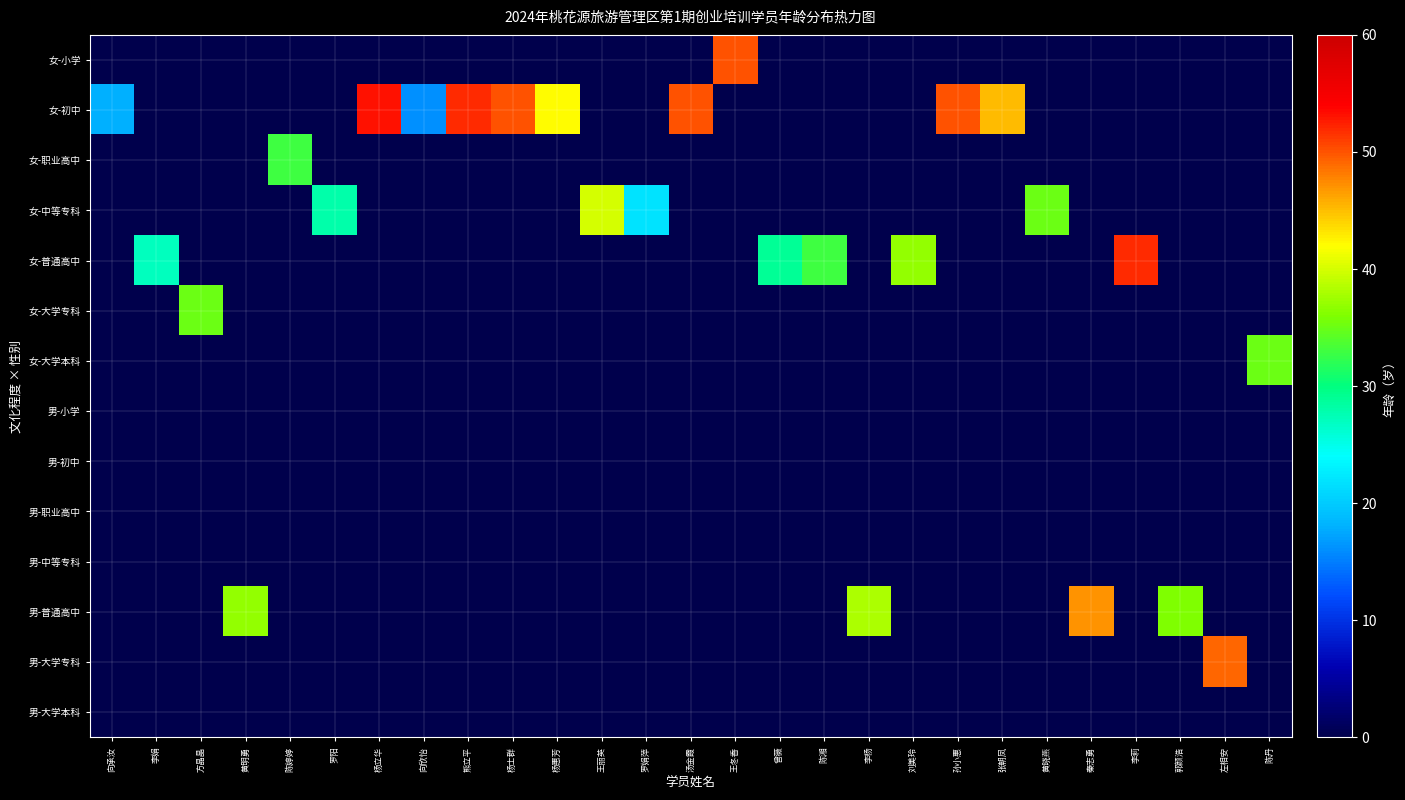

Reading left to right, what are all the values shown in this chart?

女-小学: 向承汝=0	李娟=0	方晶晶=0	黄明勇=0	陈婷婷=0	罗阳=0	杨立华=0	向欣怡=0	熊立平=0	杨士群=0	杨惠芳=0	王丽英=0	罗娟萍=0	汤金霞=0	王冬香=50	曾薇=0	陈湘=0	李杨=0	刘美玲=0	孙小惠=0	张朝凤=0	黄晓燕=0	秦志勇=0	李莉=0	郭颜浩=0	左相安=0	陈丹=0
女-初中: 向承汝=18	李娟=0	方晶晶=0	黄明勇=0	陈婷婷=0	罗阳=0	杨立华=53	向欣怡=16	熊立平=52	杨士群=50	杨惠芳=42	王丽英=0	罗娟萍=0	汤金霞=50	王冬香=0	曾薇=0	陈湘=0	李杨=0	刘美玲=0	孙小惠=50	张朝凤=45	黄晓燕=0	秦志勇=0	李莉=0	郭颜浩=0	左相安=0	陈丹=0
女-职业高中: 向承汝=0	李娟=0	方晶晶=0	黄明勇=0	陈婷婷=33	罗阳=0	杨立华=0	向欣怡=0	熊立平=0	杨士群=0	杨惠芳=0	王丽英=0	罗娟萍=0	汤金霞=0	王冬香=0	曾薇=0	陈湘=0	李杨=0	刘美玲=0	孙小惠=0	张朝凤=0	黄晓燕=0	秦志勇=0	李莉=0	郭颜浩=0	左相安=0	陈丹=0
女-中等专科: 向承汝=0	李娟=0	方晶晶=0	黄明勇=0	陈婷婷=0	罗阳=28	杨立华=0	向欣怡=0	熊立平=0	杨士群=0	杨惠芳=0	王丽英=40	罗娟萍=22	汤金霞=0	王冬香=0	曾薇=0	陈湘=0	李杨=0	刘美玲=0	孙小惠=0	张朝凤=0	黄晓燕=35	秦志勇=0	李莉=0	郭颜浩=0	左相安=0	陈丹=0
女-普通高中: 向承汝=0	李娟=27	方晶晶=0	黄明勇=0	陈婷婷=0	罗阳=0	杨立华=0	向欣怡=0	熊立平=0	杨士群=0	杨惠芳=0	王丽英=0	罗娟萍=0	汤金霞=0	王冬香=0	曾薇=29	陈湘=33	李杨=0	刘美玲=37	孙小惠=0	张朝凤=0	黄晓燕=0	秦志勇=0	李莉=52	郭颜浩=0	左相安=0	陈丹=0
女-大学专科: 向承汝=0	李娟=0	方晶晶=35	黄明勇=0	陈婷婷=0	罗阳=0	杨立华=0	向欣怡=0	熊立平=0	杨士群=0	杨惠芳=0	王丽英=0	罗娟萍=0	汤金霞=0	王冬香=0	曾薇=0	陈湘=0	李杨=0	刘美玲=0	孙小惠=0	张朝凤=0	黄晓燕=0	秦志勇=0	李莉=0	郭颜浩=0	左相安=0	陈丹=0
女-大学本科: 向承汝=0	李娟=0	方晶晶=0	黄明勇=0	陈婷婷=0	罗阳=0	杨立华=0	向欣怡=0	熊立平=0	杨士群=0	杨惠芳=0	王丽英=0	罗娟萍=0	汤金霞=0	王冬香=0	曾薇=0	陈湘=0	李杨=0	刘美玲=0	孙小惠=0	张朝凤=0	黄晓燕=0	秦志勇=0	李莉=0	郭颜浩=0	左相安=0	陈丹=35
男-小学: 向承汝=0	李娟=0	方晶晶=0	黄明勇=0	陈婷婷=0	罗阳=0	杨立华=0	向欣怡=0	熊立平=0	杨士群=0	杨惠芳=0	王丽英=0	罗娟萍=0	汤金霞=0	王冬香=0	曾薇=0	陈湘=0	李杨=0	刘美玲=0	孙小惠=0	张朝凤=0	黄晓燕=0	秦志勇=0	李莉=0	郭颜浩=0	左相安=0	陈丹=0
男-初中: 向承汝=0	李娟=0	方晶晶=0	黄明勇=0	陈婷婷=0	罗阳=0	杨立华=0	向欣怡=0	熊立平=0	杨士群=0	杨惠芳=0	王丽英=0	罗娟萍=0	汤金霞=0	王冬香=0	曾薇=0	陈湘=0	李杨=0	刘美玲=0	孙小惠=0	张朝凤=0	黄晓燕=0	秦志勇=0	李莉=0	郭颜浩=0	左相安=0	陈丹=0
男-职业高中: 向承汝=0	李娟=0	方晶晶=0	黄明勇=0	陈婷婷=0	罗阳=0	杨立华=0	向欣怡=0	熊立平=0	杨士群=0	杨惠芳=0	王丽英=0	罗娟萍=0	汤金霞=0	王冬香=0	曾薇=0	陈湘=0	李杨=0	刘美玲=0	孙小惠=0	张朝凤=0	黄晓燕=0	秦志勇=0	李莉=0	郭颜浩=0	左相安=0	陈丹=0
男-中等专科: 向承汝=0	李娟=0	方晶晶=0	黄明勇=0	陈婷婷=0	罗阳=0	杨立华=0	向欣怡=0	熊立平=0	杨士群=0	杨惠芳=0	王丽英=0	罗娟萍=0	汤金霞=0	王冬香=0	曾薇=0	陈湘=0	李杨=0	刘美玲=0	孙小惠=0	张朝凤=0	黄晓燕=0	秦志勇=0	李莉=0	郭颜浩=0	左相安=0	陈丹=0
男-普通高中: 向承汝=0	李娟=0	方晶晶=0	黄明勇=37	陈婷婷=0	罗阳=0	杨立华=0	向欣怡=0	熊立平=0	杨士群=0	杨惠芳=0	王丽英=0	罗娟萍=0	汤金霞=0	王冬香=0	曾薇=0	陈湘=0	李杨=38	刘美玲=0	孙小惠=0	张朝凤=0	黄晓燕=0	秦志勇=47	李莉=0	郭颜浩=36	左相安=0	陈丹=0
男-大学专科: 向承汝=0	李娟=0	方晶晶=0	黄明勇=0	陈婷婷=0	罗阳=0	杨立华=0	向欣怡=0	熊立平=0	杨士群=0	杨惠芳=0	王丽英=0	罗娟萍=0	汤金霞=0	王冬香=0	曾薇=0	陈湘=0	李杨=0	刘美玲=0	孙小惠=0	张朝凤=0	黄晓燕=0	秦志勇=0	李莉=0	郭颜浩=0	左相安=49	陈丹=0
男-大学本科: 向承汝=0	李娟=0	方晶晶=0	黄明勇=0	陈婷婷=0	罗阳=0	杨立华=0	向欣怡=0	熊立平=0	杨士群=0	杨惠芳=0	王丽英=0	罗娟萍=0	汤金霞=0	王冬香=0	曾薇=0	陈湘=0	李杨=0	刘美玲=0	孙小惠=0	张朝凤=0	黄晓燕=0	秦志勇=0	李莉=0	郭颜浩=0	左相安=0	陈丹=0